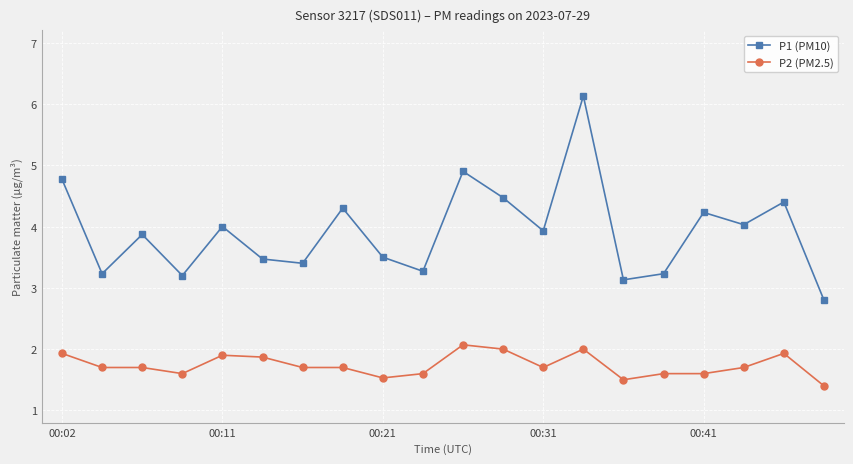

List the series in order of their peak value, highest first.

P1 (PM10), P2 (PM2.5)